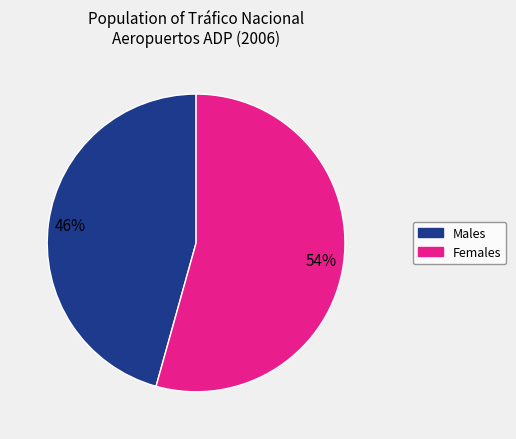

To the nearest percent, what is the average slice percentage?

50%